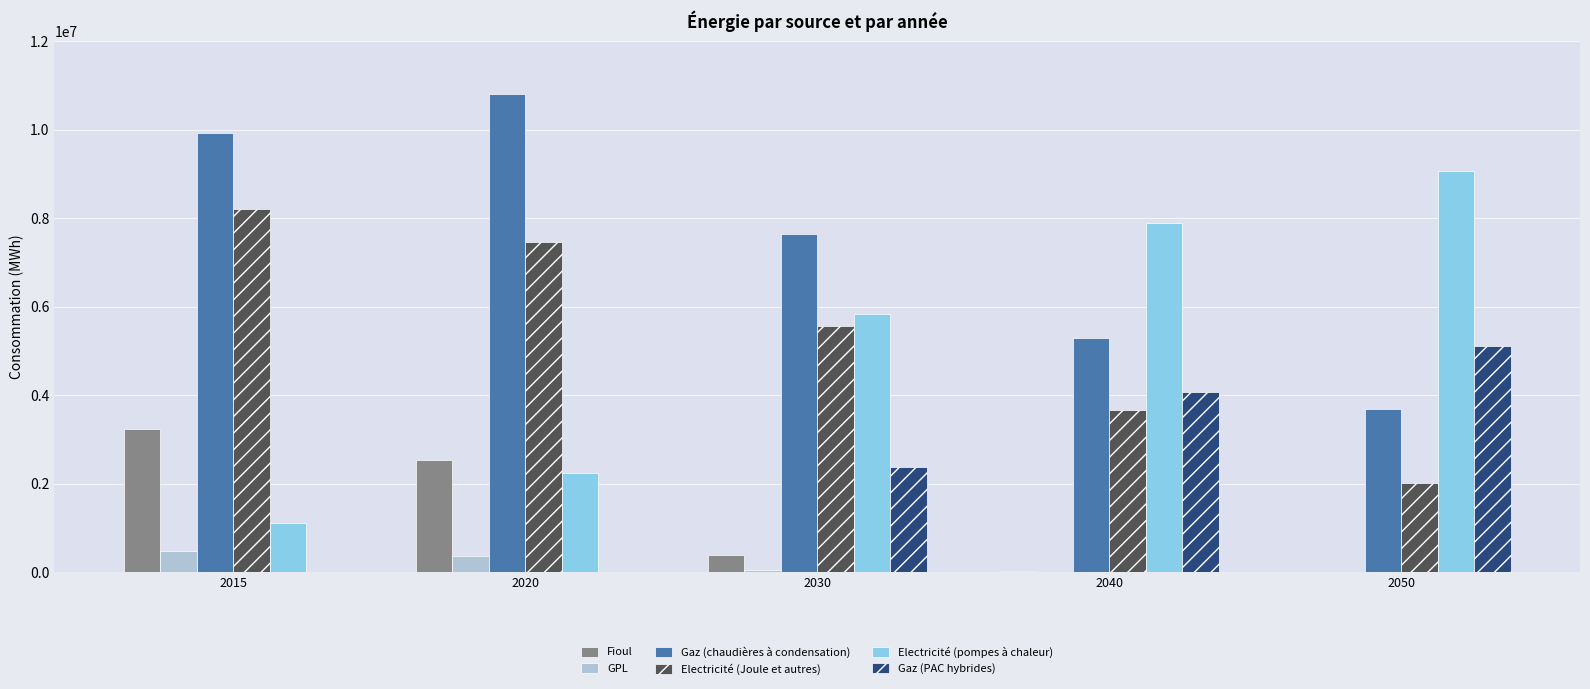

What is the maximum value for Fioul?

3230959